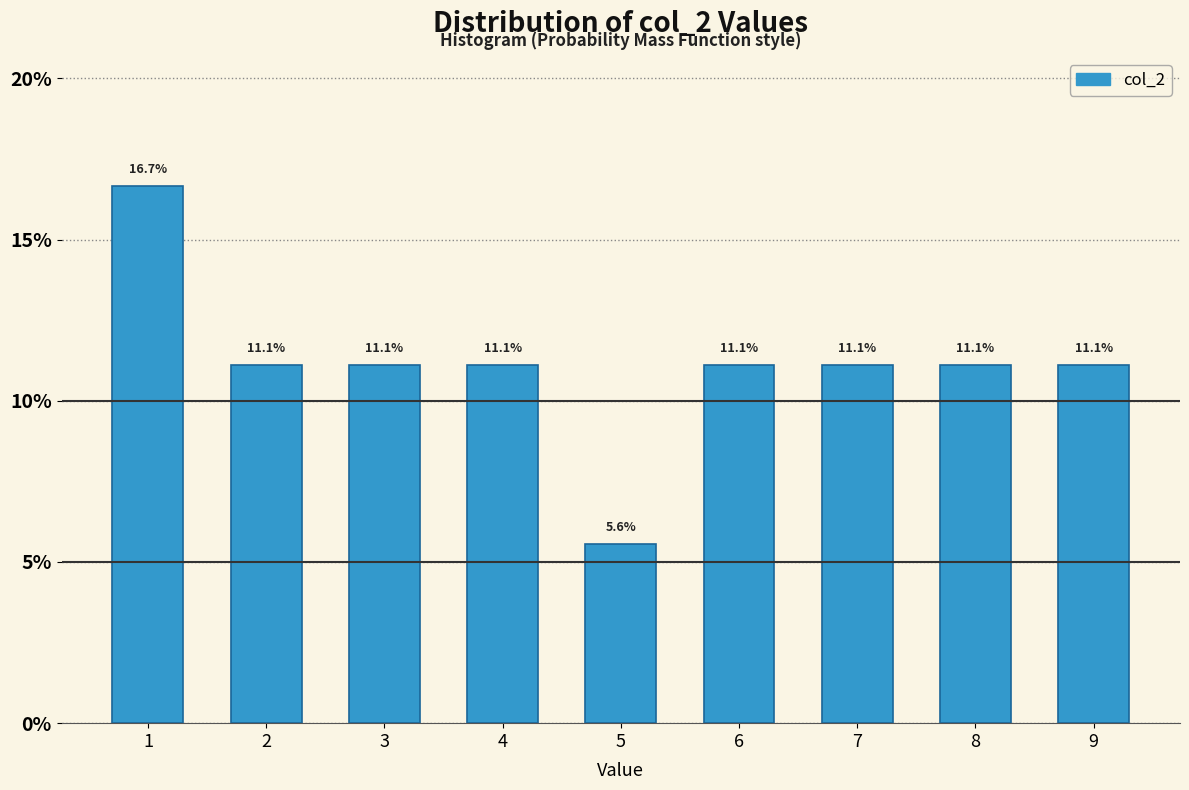

Reading left to right, list all the values displayed in this chart.

16.7	11.1	11.1	11.1	5.6	11.1	11.1	11.1	11.1